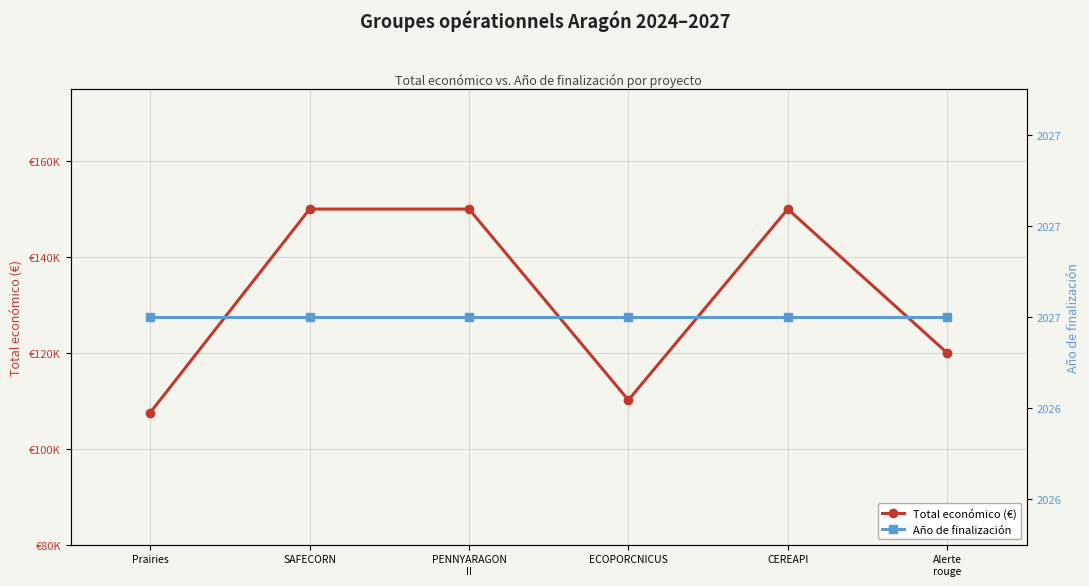

What is the approximate value of Año de finalización at CEREAPI?

2027